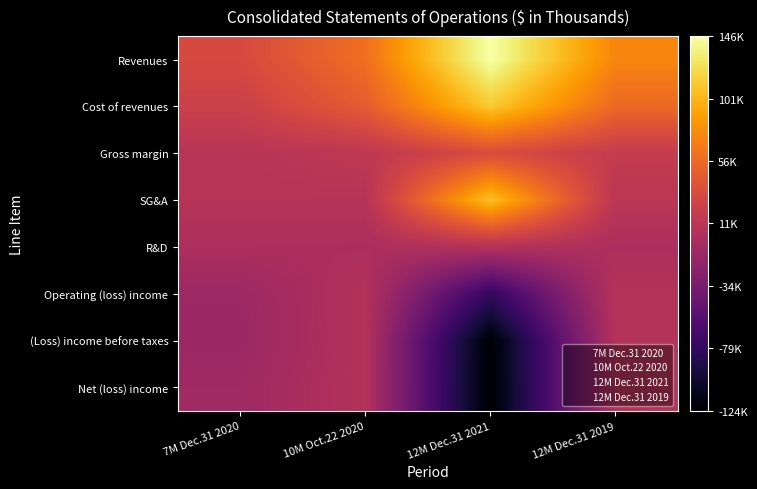

Reading left to right, extract all data points from this chart.

Revenues: 7M Dec.31 2020=31552	10M Oct.22 2020=59765	12M Dec.31 2021=145578	12M Dec.31 2019=73626
Cost of revenues: 7M Dec.31 2020=22877	10M Oct.22 2020=46755	12M Dec.31 2021=111510	12M Dec.31 2019=56130
Gross margin: 7M Dec.31 2020=8675	10M Oct.22 2020=13010	12M Dec.31 2021=34068	12M Dec.31 2019=17496
SG&A: 7M Dec.31 2020=7909	10M Oct.22 2020=7632	12M Dec.31 2021=106507	12M Dec.31 2019=11004
R&D: 7M Dec.31 2020=530	10M Oct.22 2020=85	12M Dec.31 2021=6033	12M Dec.31 2019=110
Operating (loss) income: 7M Dec.31 2020=-9855	10M Oct.22 2020=5293	12M Dec.31 2021=-78472	12M Dec.31 2019=6382
(Loss) income before taxes: 7M Dec.31 2020=-10471	10M Oct.22 2020=5292	12M Dec.31 2021=-122468	12M Dec.31 2019=6255
Net (loss) income: 7M Dec.31 2020=-7838	10M Oct.22 2020=5289	12M Dec.31 2021=-123552	12M Dec.31 2019=6246